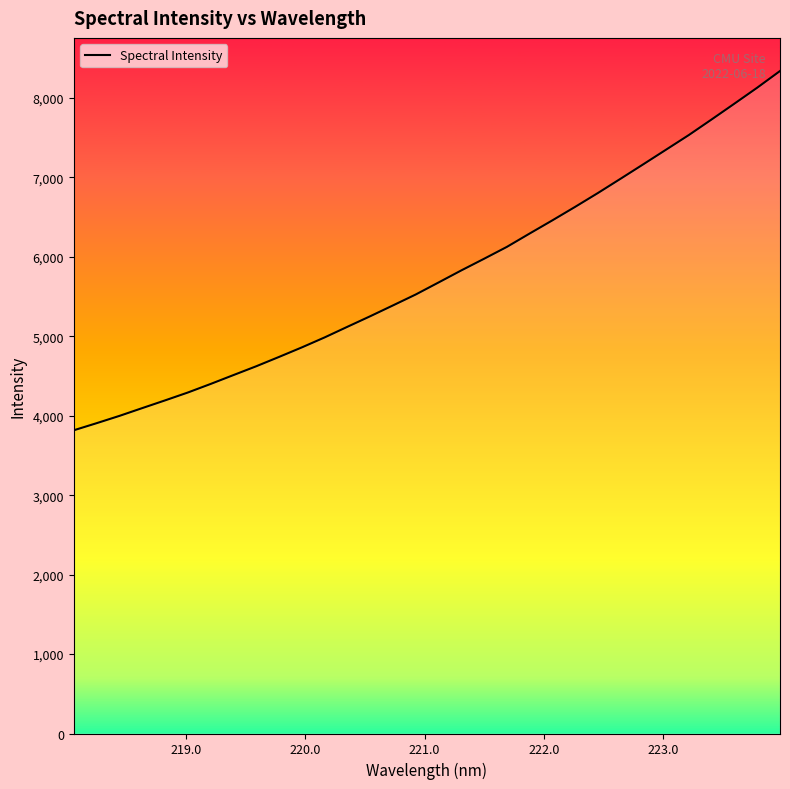

Is this an area chart (filled region under the line)?

No